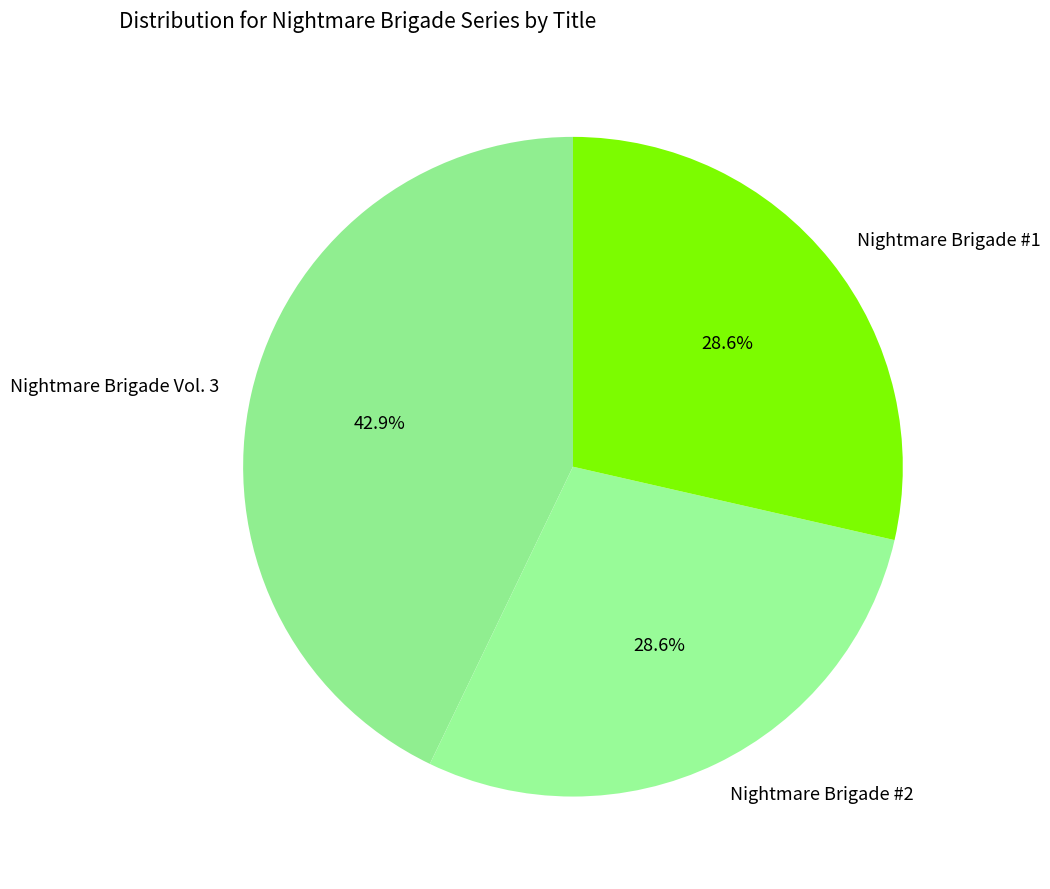

To the nearest percent, what is the difference between the Nightmare Brigade #2 and Nightmare Brigade Vol. 3 slice percentages?

14%